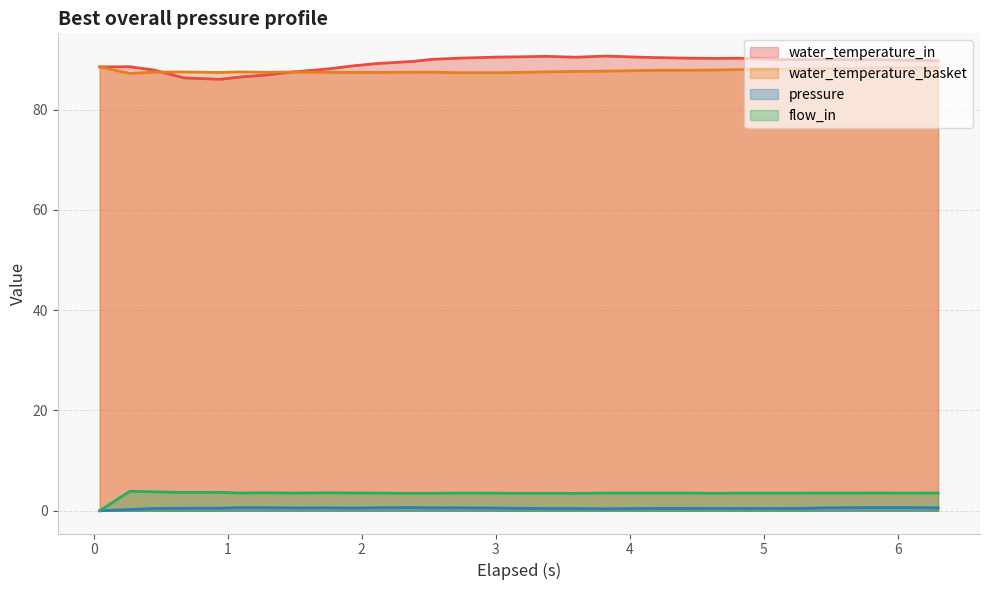

Count the pressure values in the range 0 to 1.

31